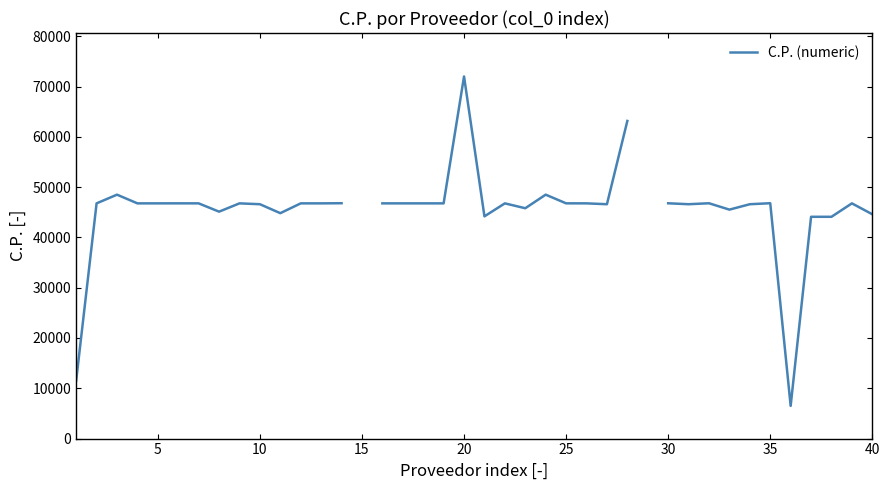

What is the difference between the maximum and minimum values?

65500.0